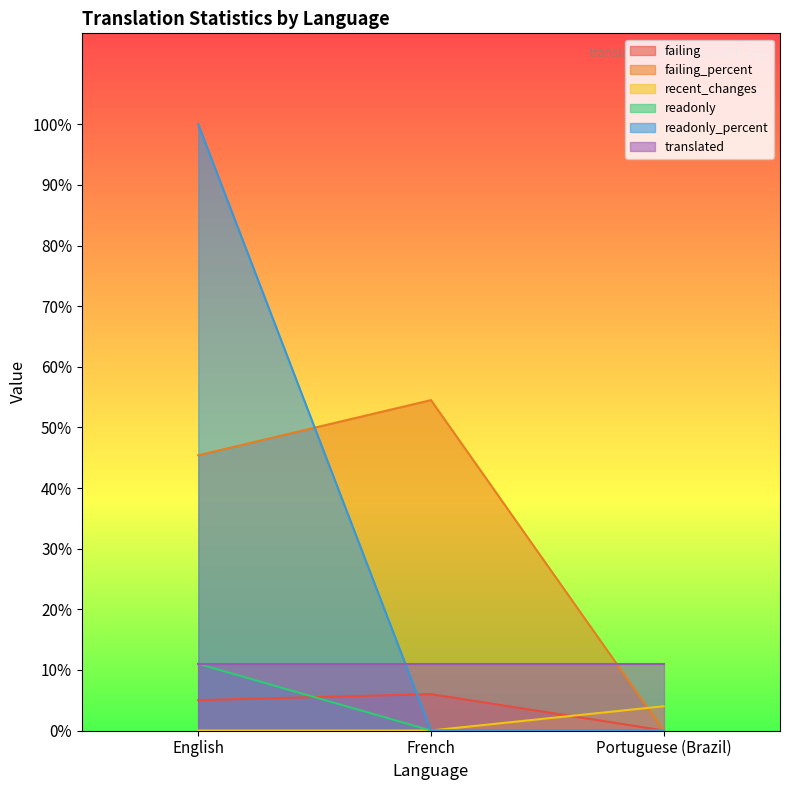

Which category has the highest value in the failing_percent series?

French